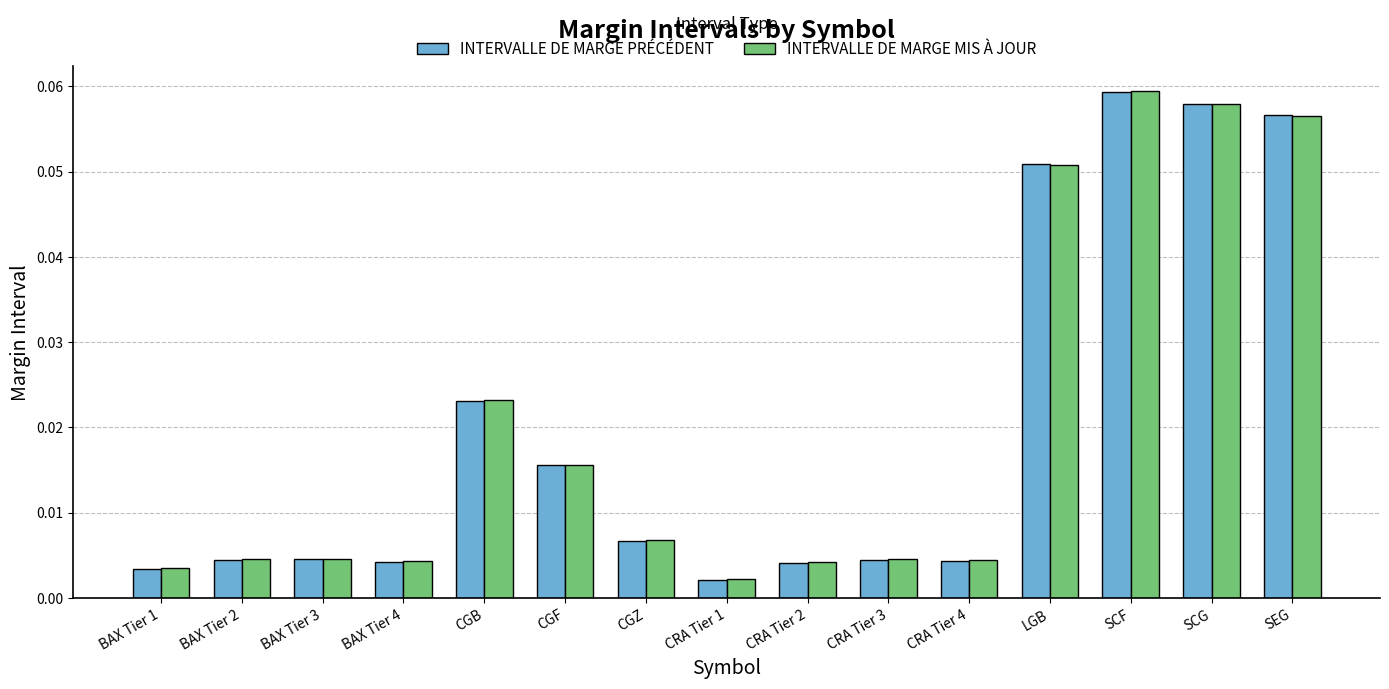

At which category does the chart reach its peak across all series?

SCF